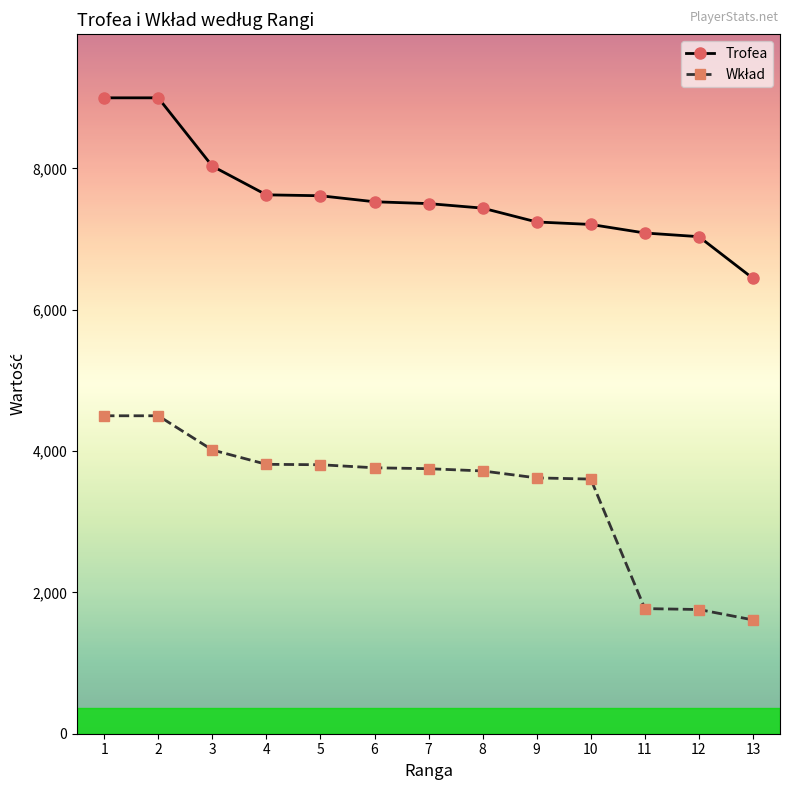

Read the Trofea value at 13, to the nearest 100.

6400